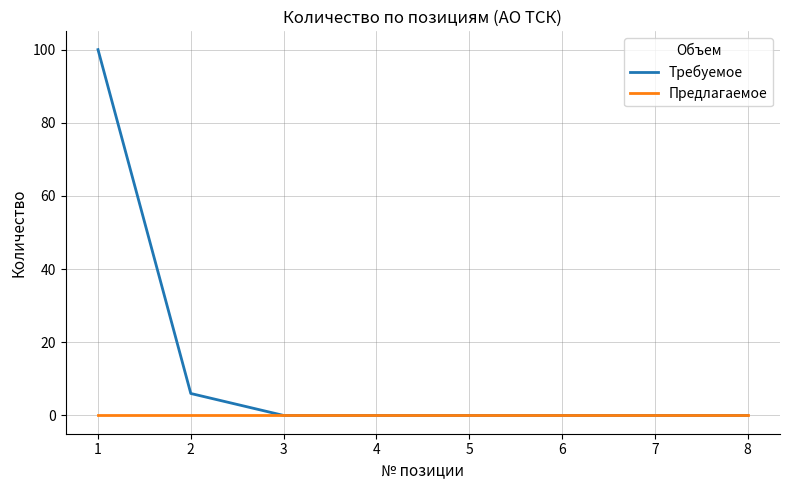

List the series in order of their overall mean, highest first.

Требуемое, Предлагаемое